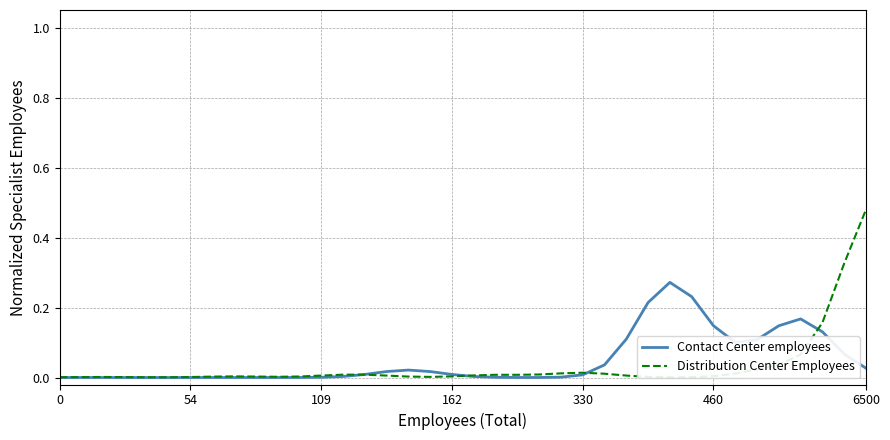

Rank the series by their maximum value, from highest to lowest.

Distribution Center Employees, Contact Center employees